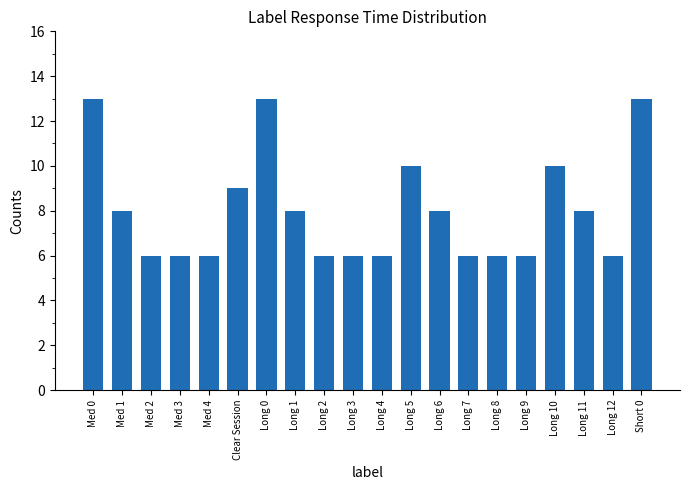

Where does the data first go above 8?

Med 0